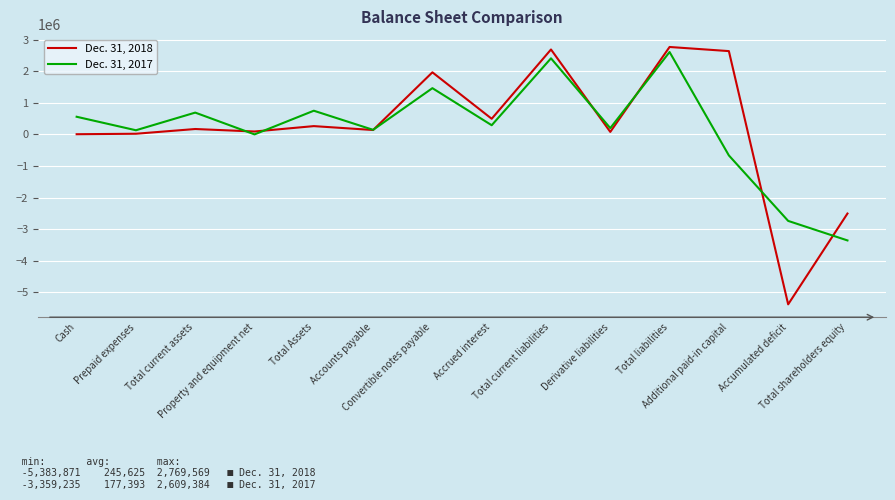

The Dec. 31, 2018 series shows 1966571 at Convertible notes payable. True or false?

True